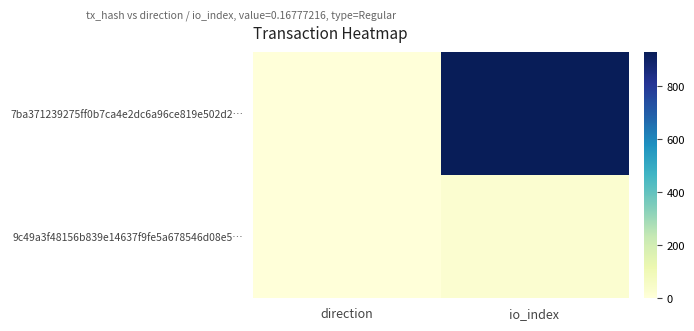

Which series has the largest total across all categories?

7ba371239275ff0b7ca4e2dc6a96ce819e502d2…